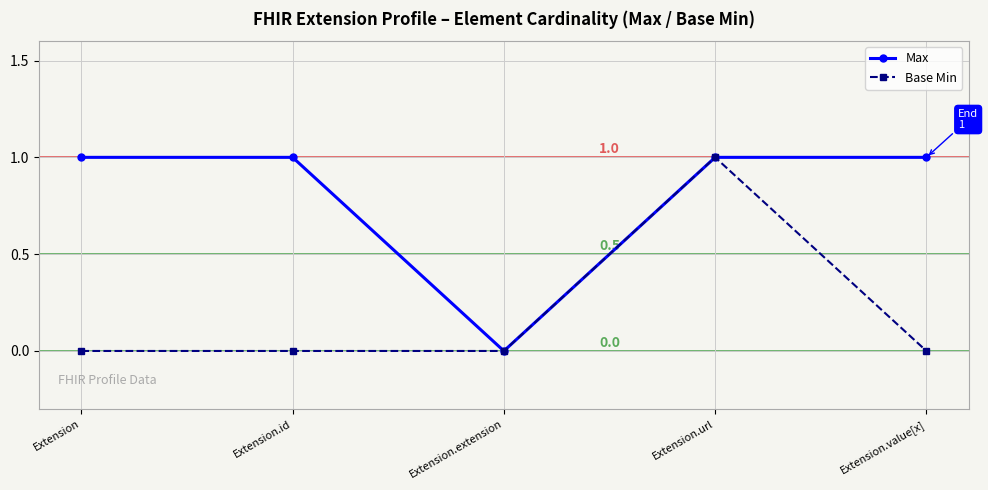

In Base Min, how many points are higher than both neighbors (excluding endpoints)?

1